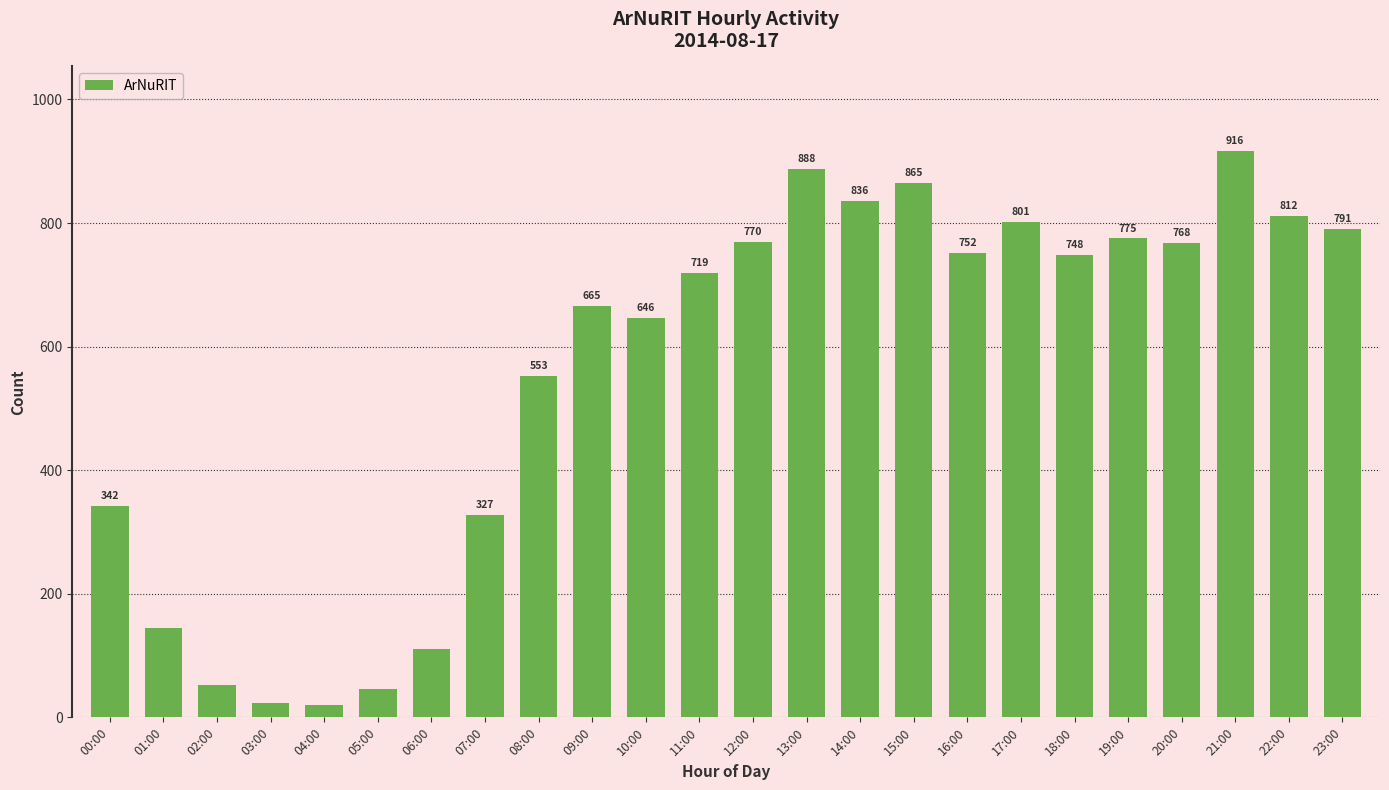

How many data points does each series have?

24